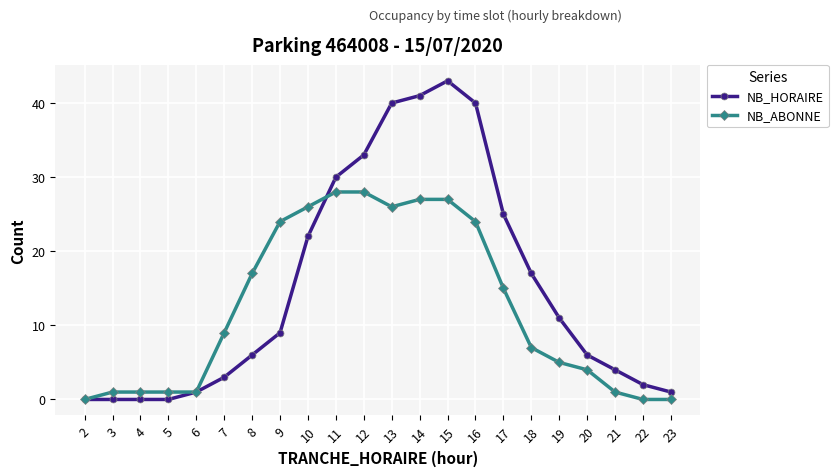

How many values in the NB_ABONNE series are below 9?

11